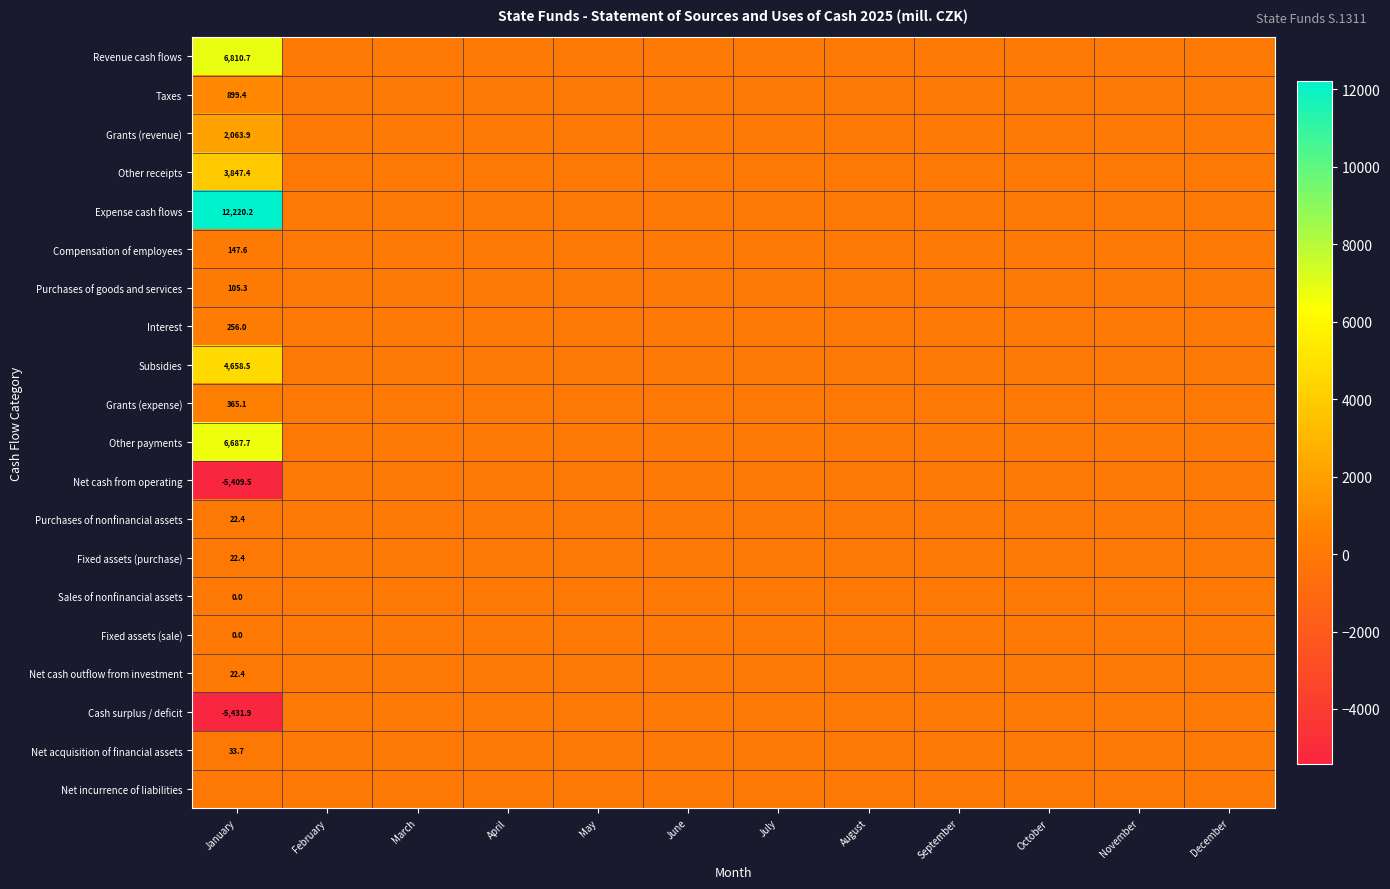

Which label corresponds to the smallest value in the chart?

January